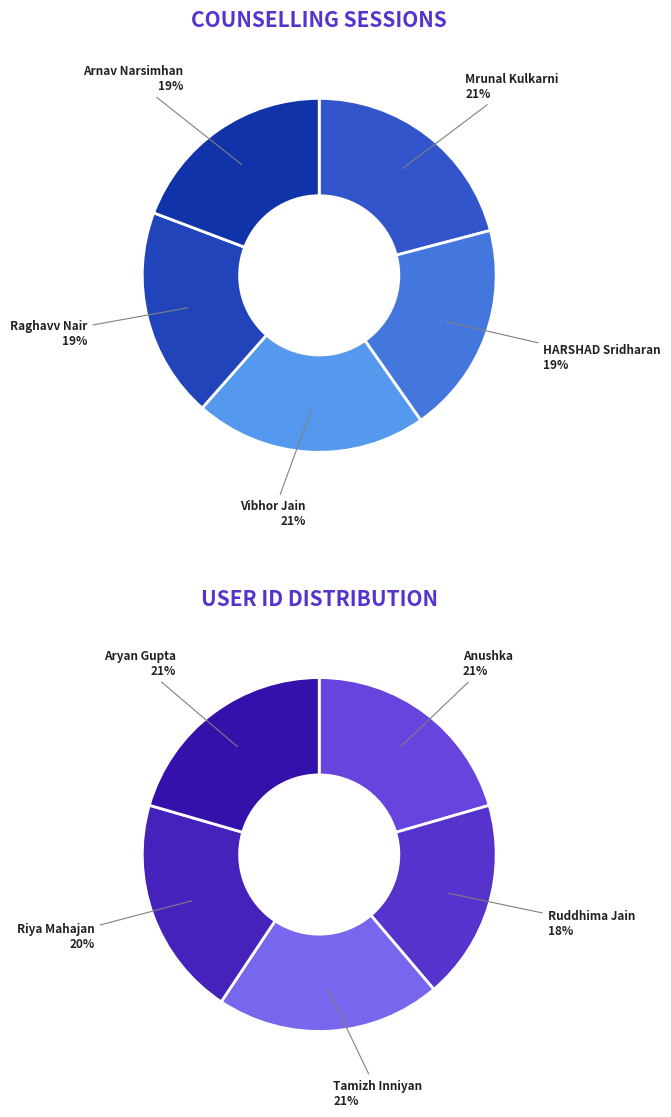

How many slices are in this pie chart?

10